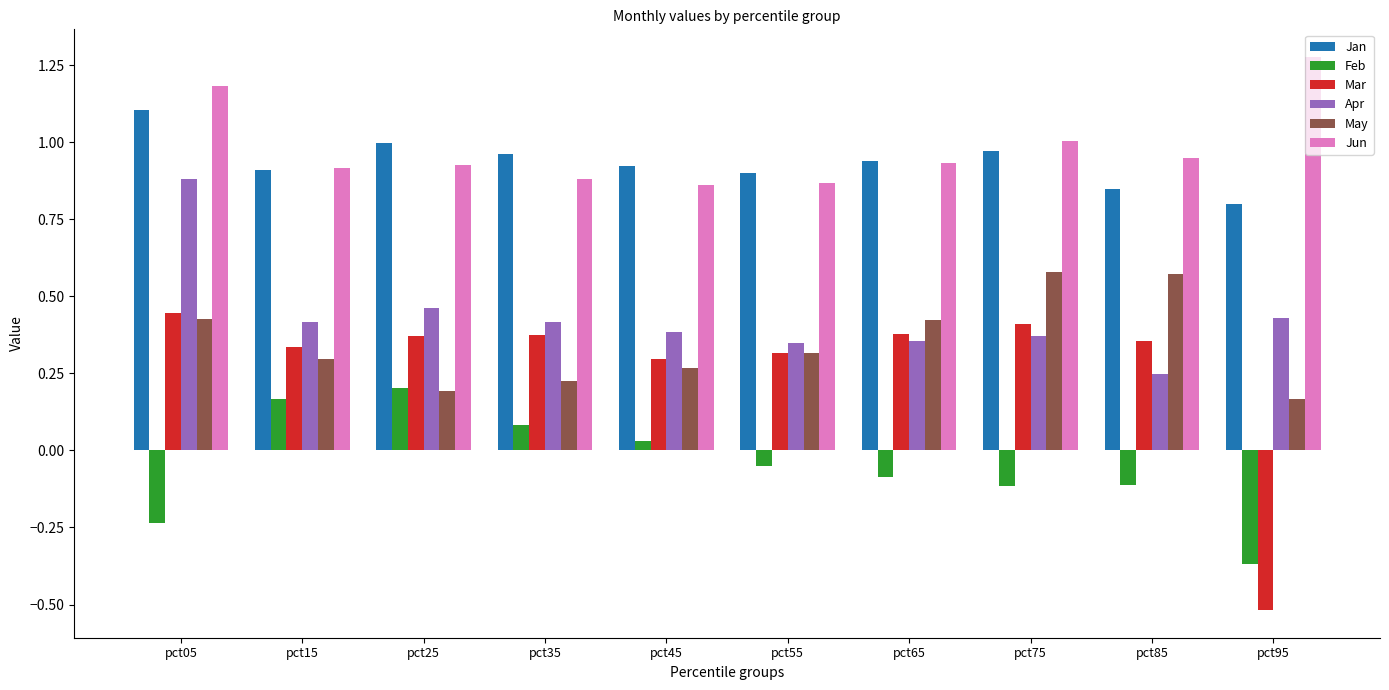

At how many categories does at least one series exceed 0?

10